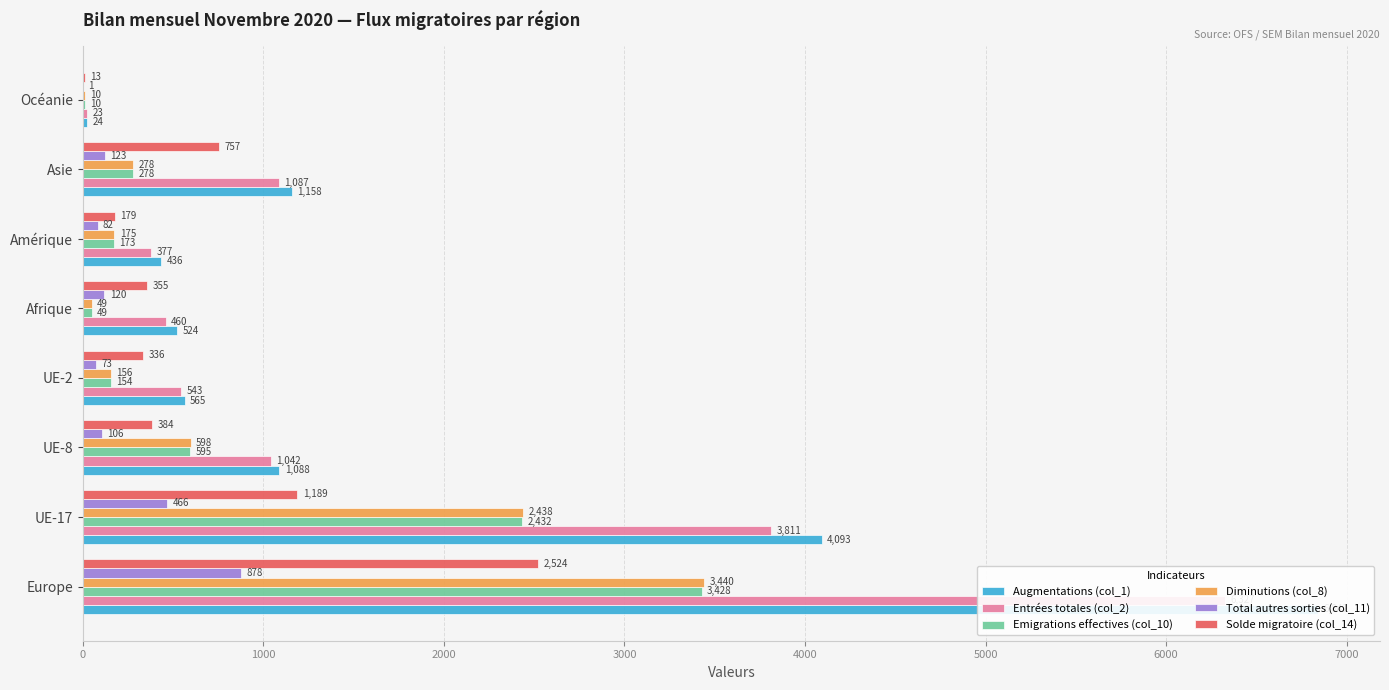

Is the value of Total autres sorties (col_11) at Océanie greater than the value of Diminutions (col_8) at Asie?

No